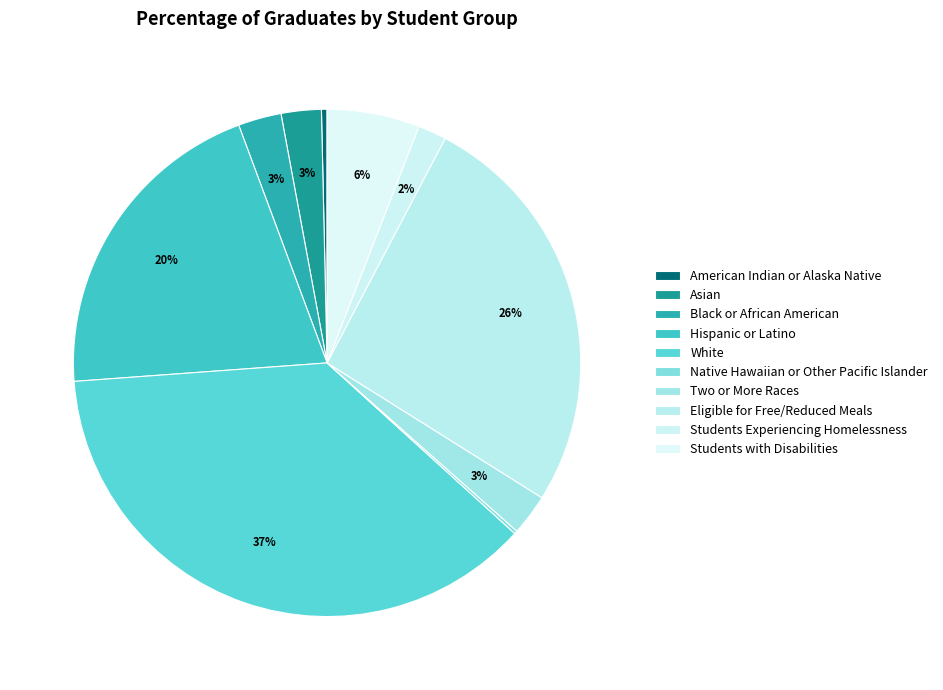

Which has a higher value, Students Experiencing Homelessness or Hispanic or Latino?

Hispanic or Latino